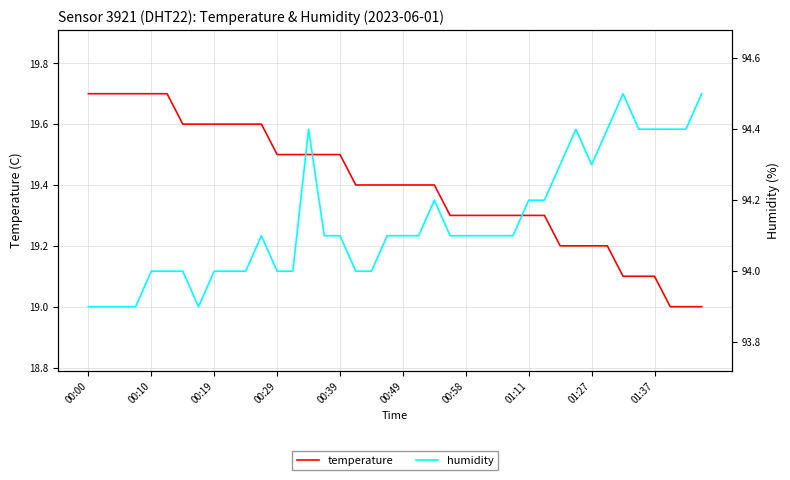

Is it true that temperature equals 28.5 at 00:29?

False